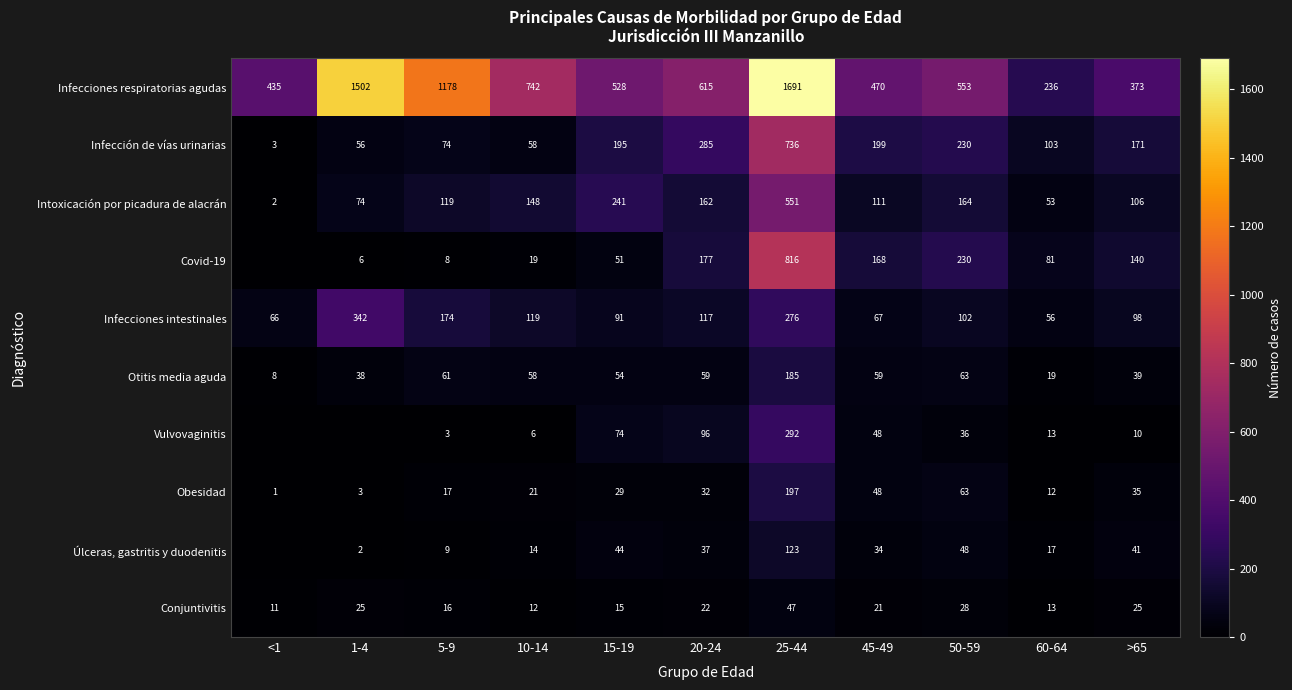

List the labels in order of Infección de vías urinarias value, largest first.

25-44, 20-24, 50-59, 45-49, 15-19, >65, 60-64, 5-9, 10-14, 1-4, <1